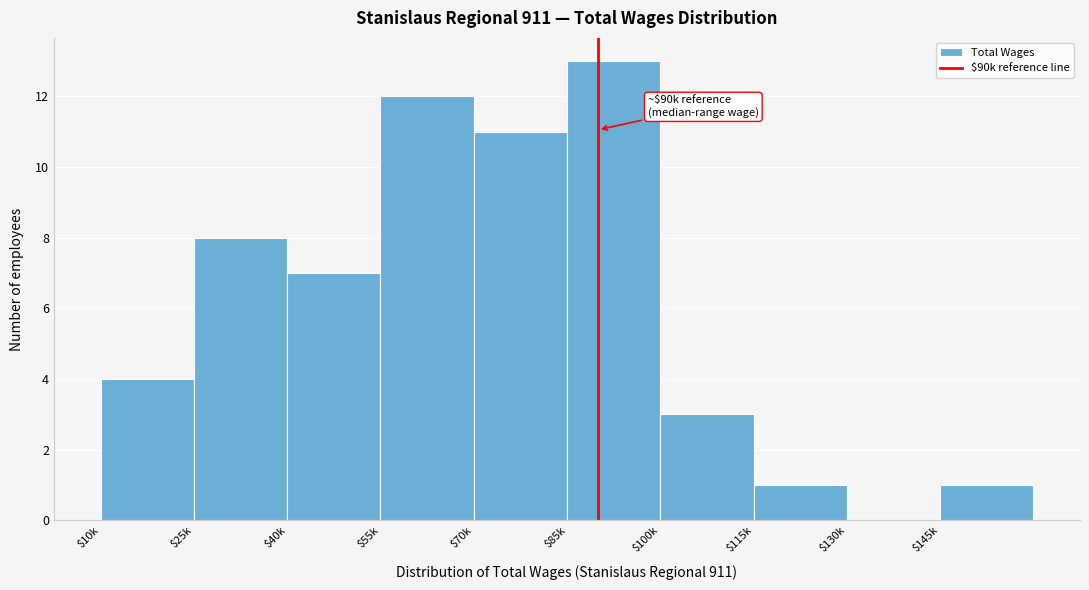

Is it true that the value at $70k is 4?

False